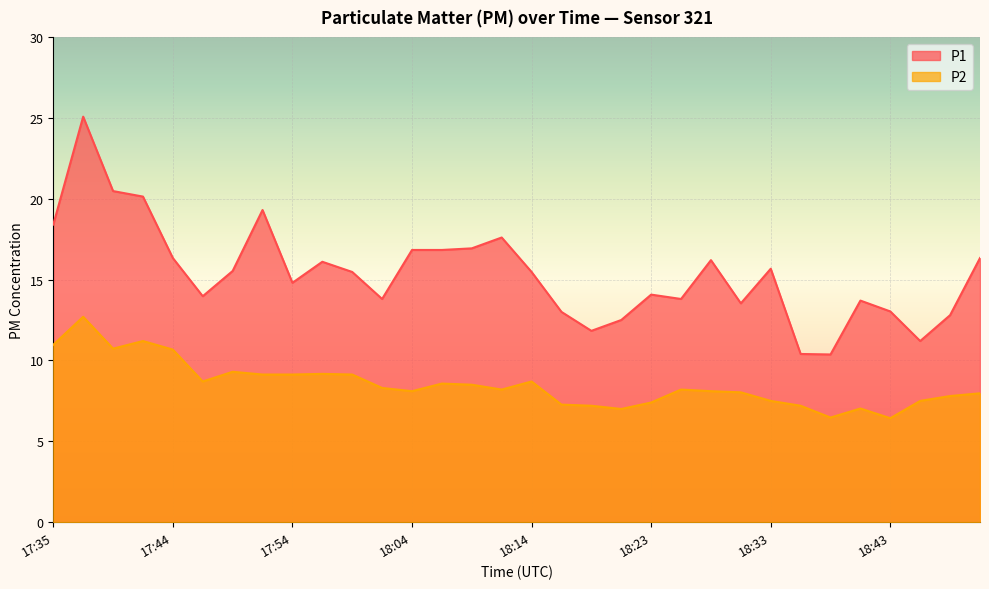

What is the highest value of the P1 series?

25.1